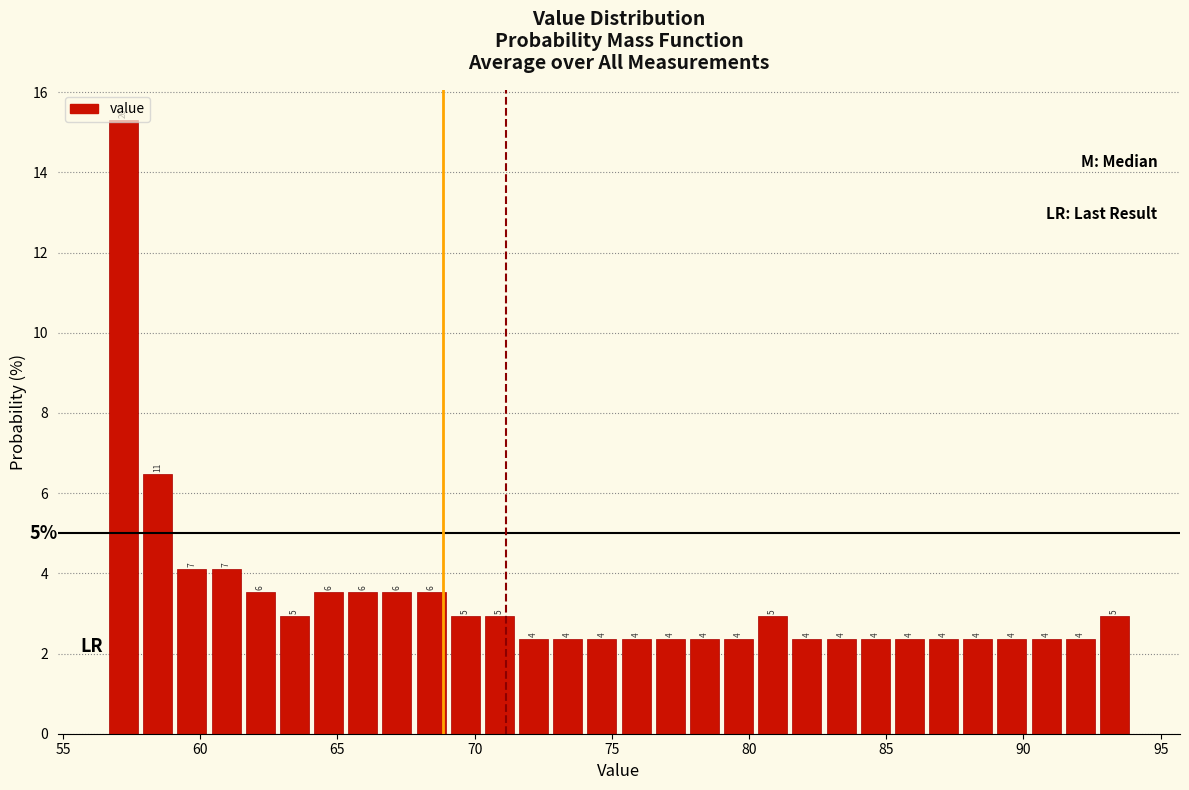

Read against the x-axis, roughly where is the centre of the tallest bar?

57.0